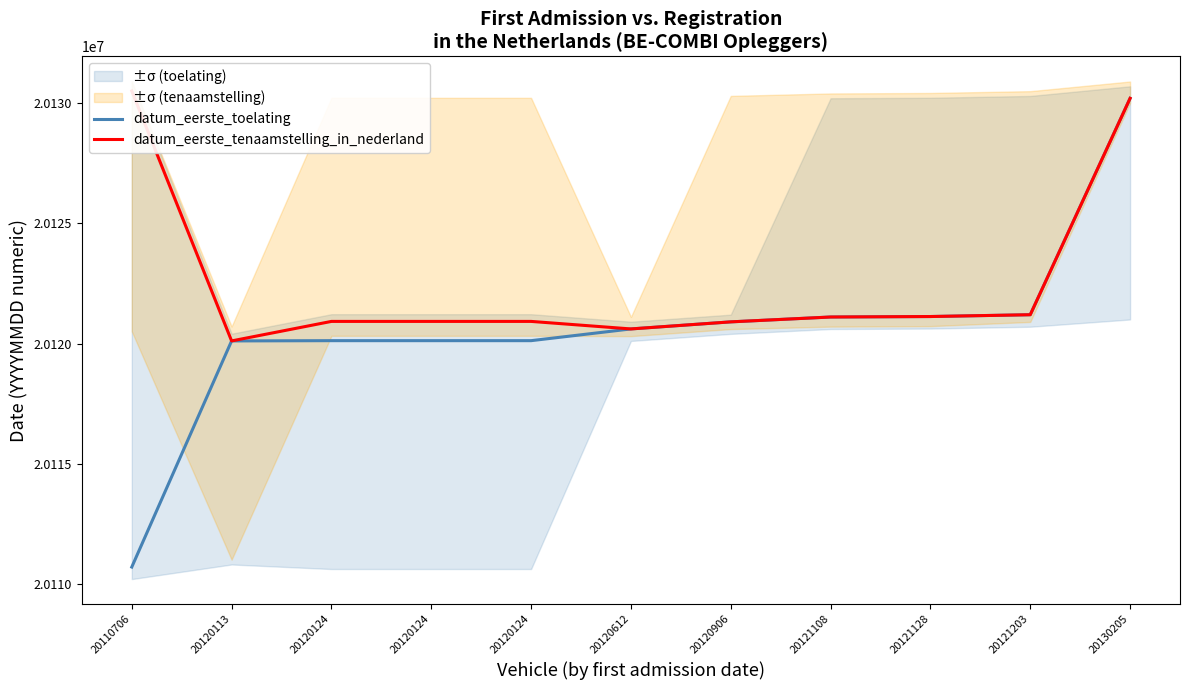

Between 20120113 and 20130205, which series saw the biggest shift?

datum_eerste_toelating